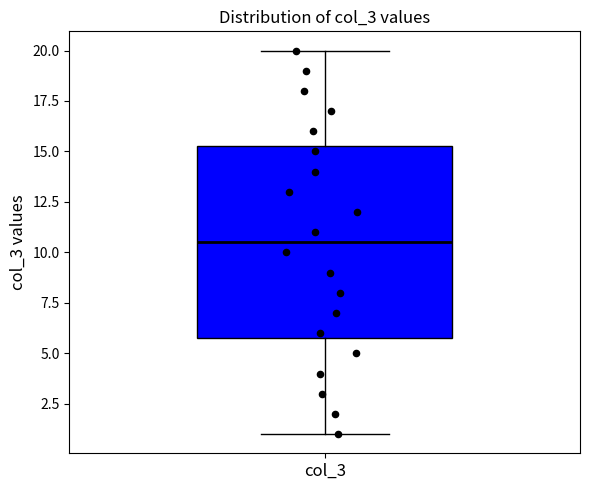

Read this box plot against the y-axis: the position of the median line, the range covered by the box, and the ends of both whiskers. The values are not printed on the chart, so give them approximately, as read against the axis.

median 10.5, box 6.0 to 15.5, whiskers 1.0 to 20.0